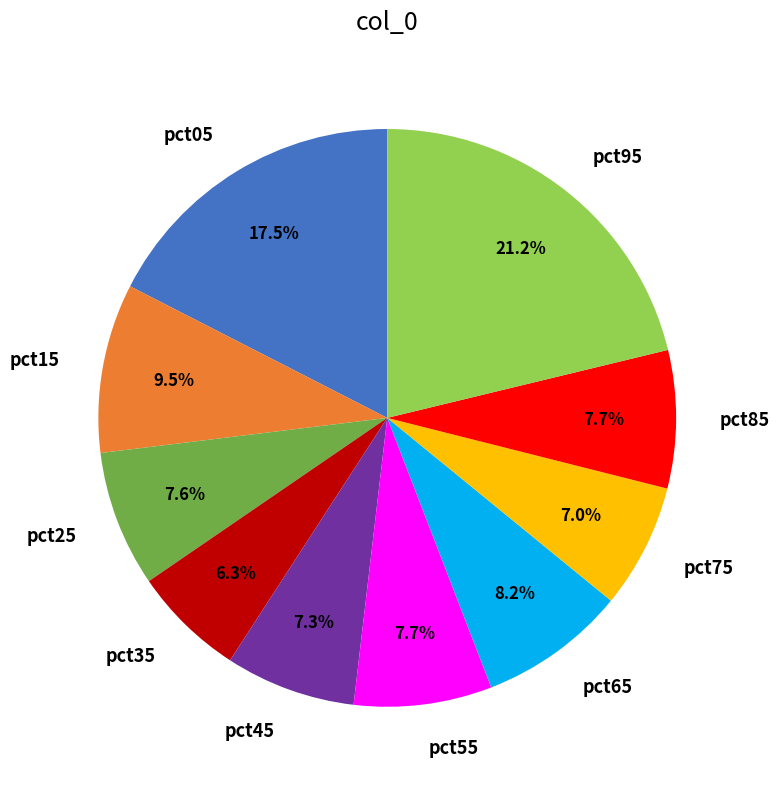

Does any single category account for the majority?

No